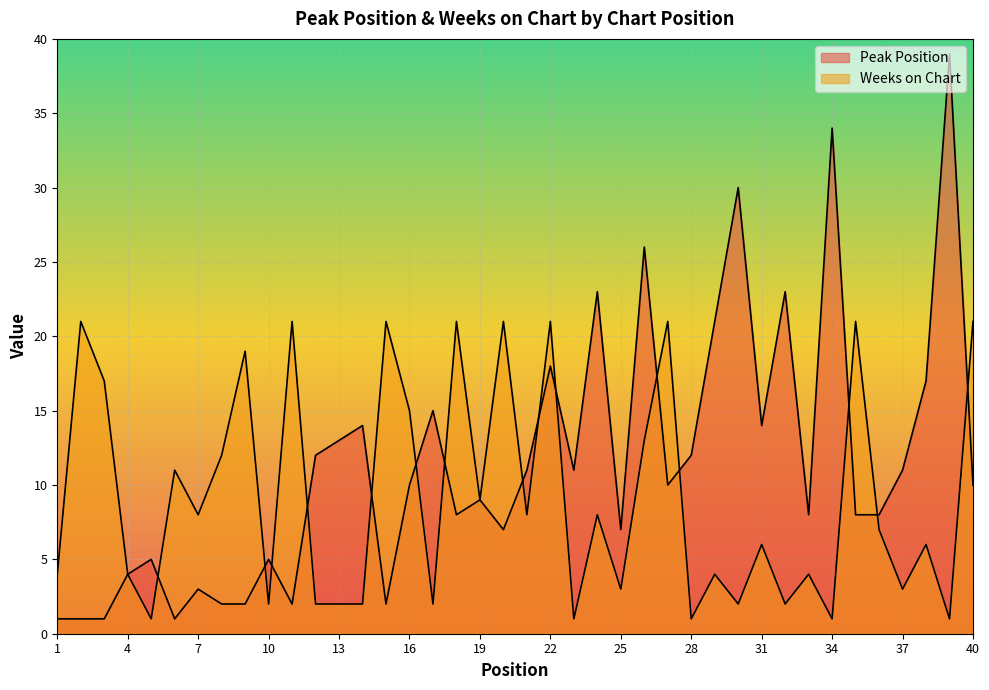

What is the total value across all series at 18?

29